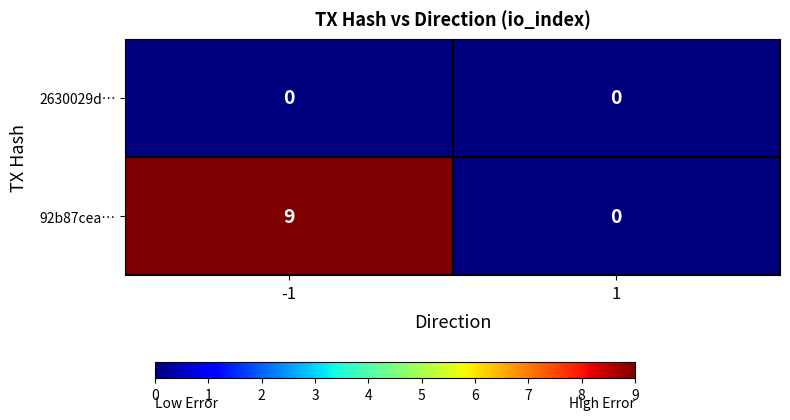

Rank the series at -1 from lowest to highest value.

2630029d…, 92b87cea…